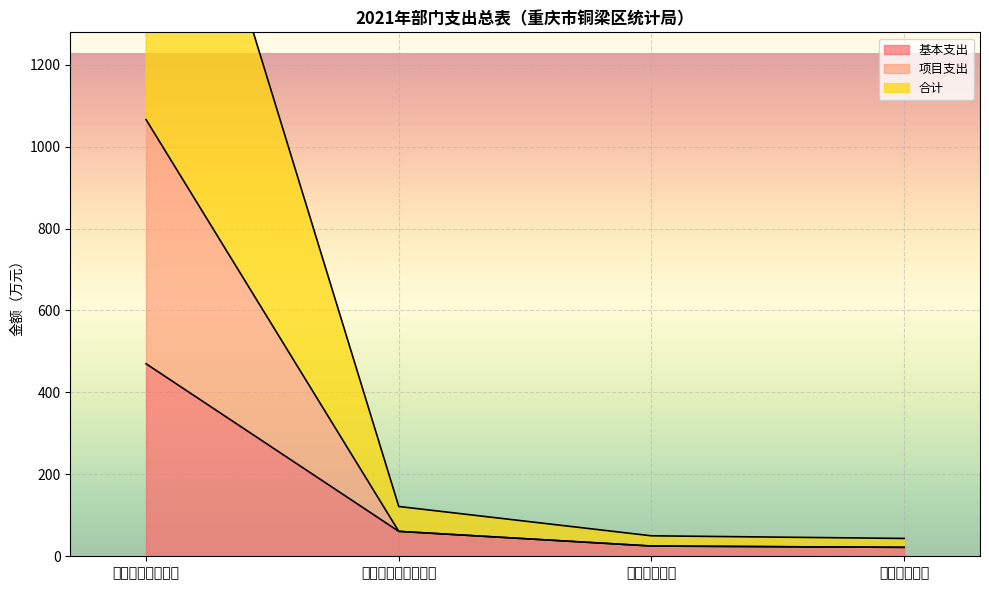

True or false: 基本支出 and 合计 intersect in this chart.

False